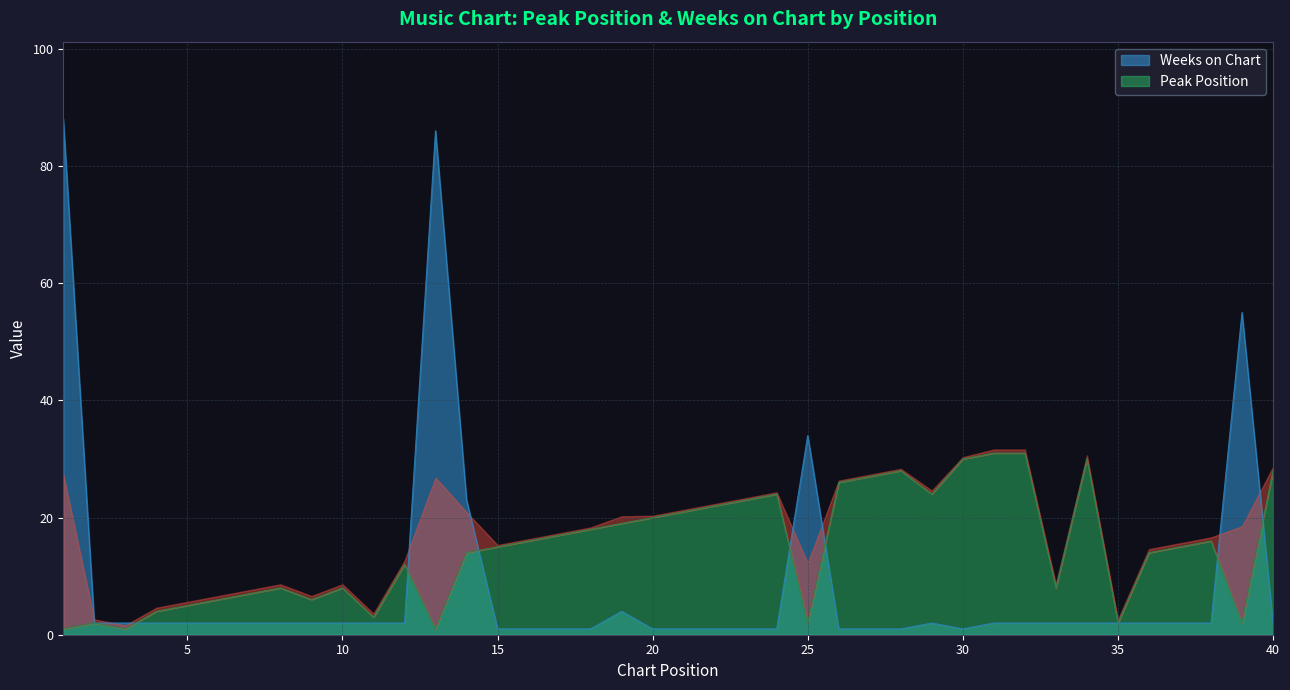

What is the average value of the Peak Position series?

15